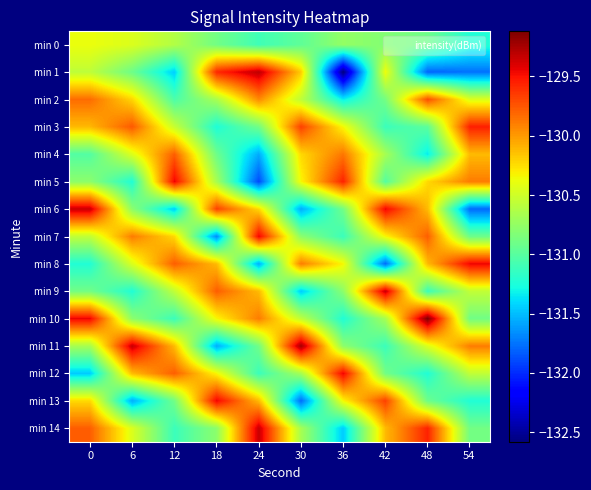

At how many categories does at least one series exceed -132?

10